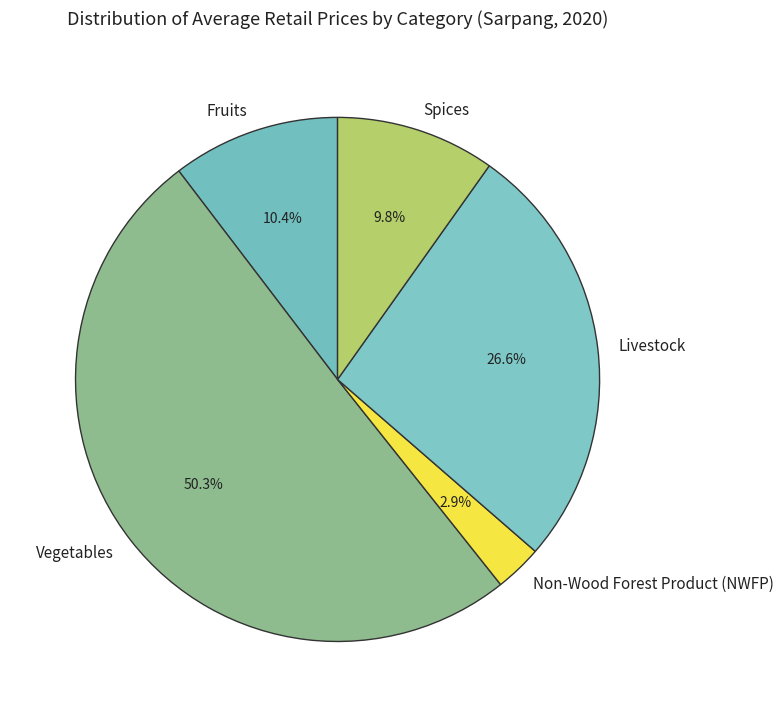

Count the number of slices in the pie.

5